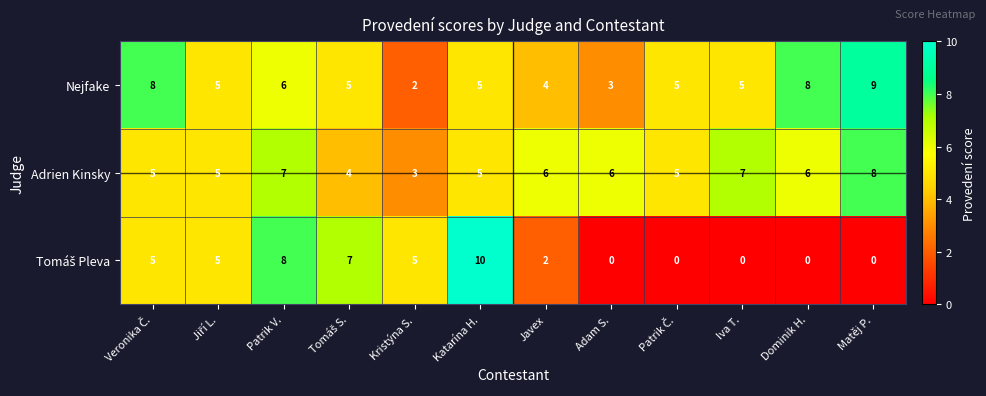

What is the average value of the Adrien Kinsky series?

6